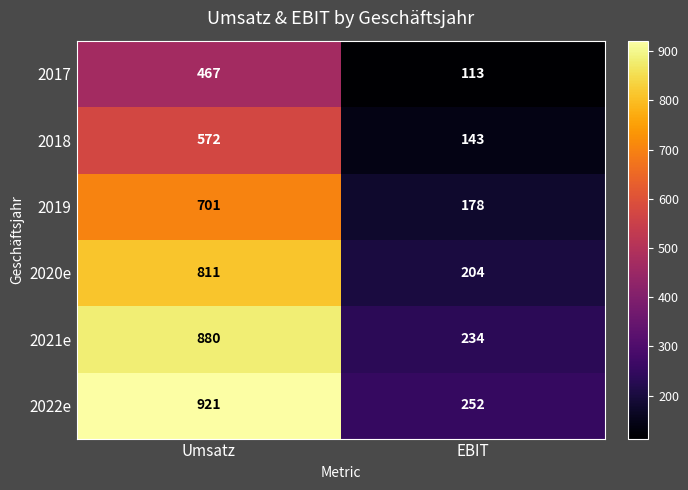

At which category is the sum across all series the highest?

Umsatz